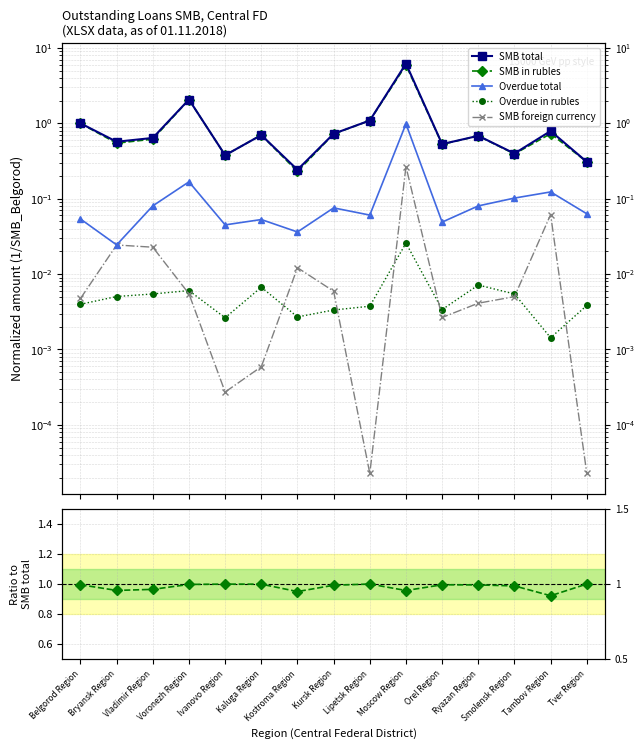

List the series in order of their peak value, lowest first.

Overdue in rubles, SMB foreign currency, Overdue total, SMB in rubles, SMB total